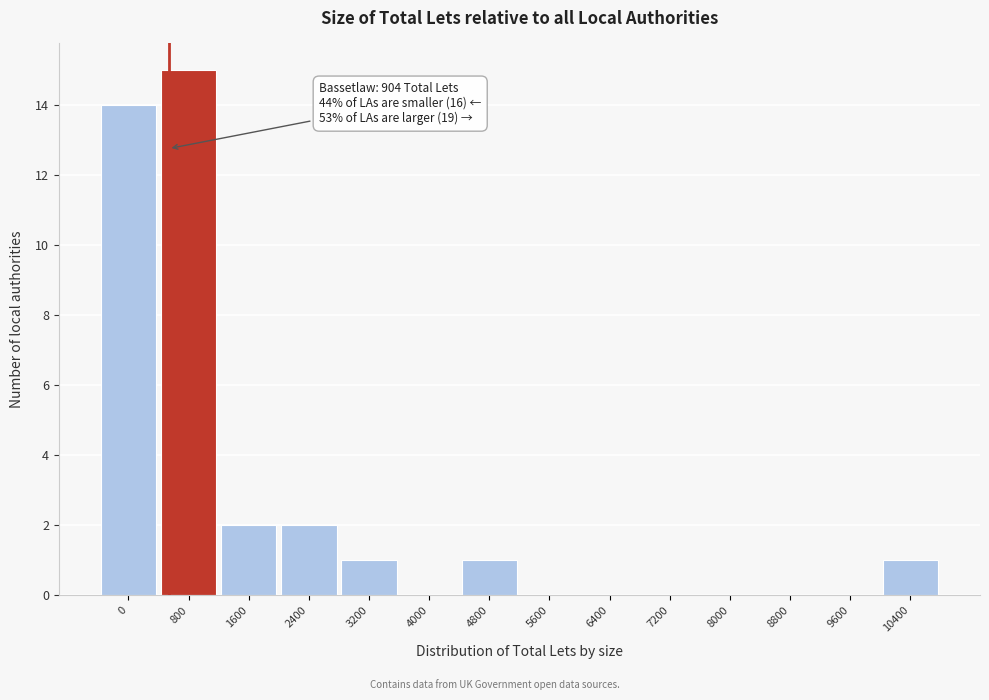

Reading right to left, transcribe all the data shown in this chart.

10400=1	9600=0	8800=0	8000=0	7200=0	6400=0	5600=0	4800=1	4000=0	3200=1	2400=2	1600=2	800=15	0=14